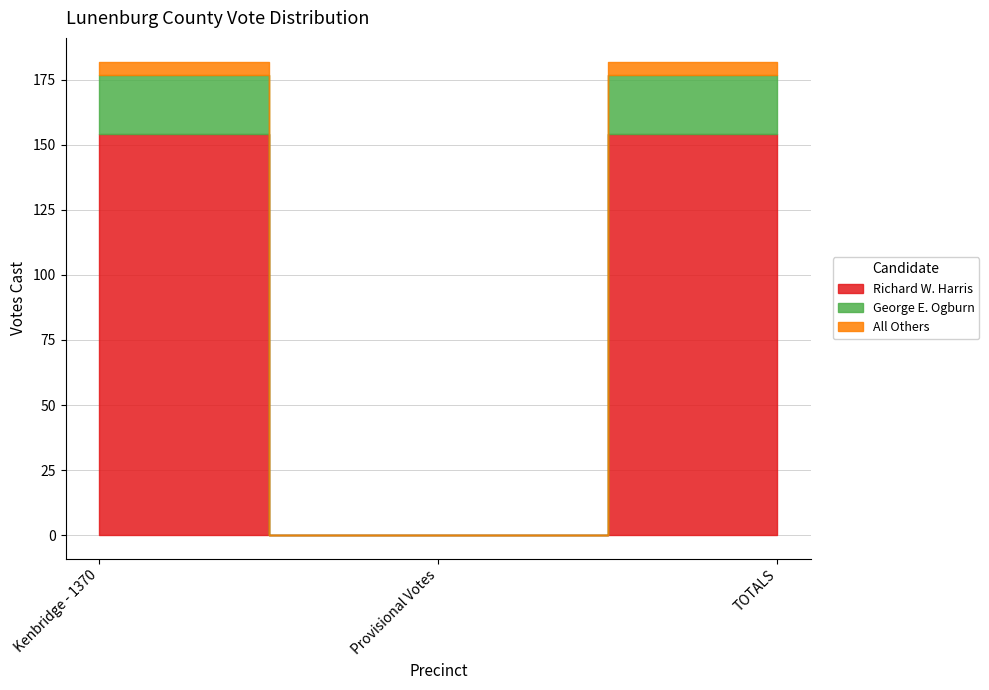

How many values in the George E. Ogburn series are below 23?

1